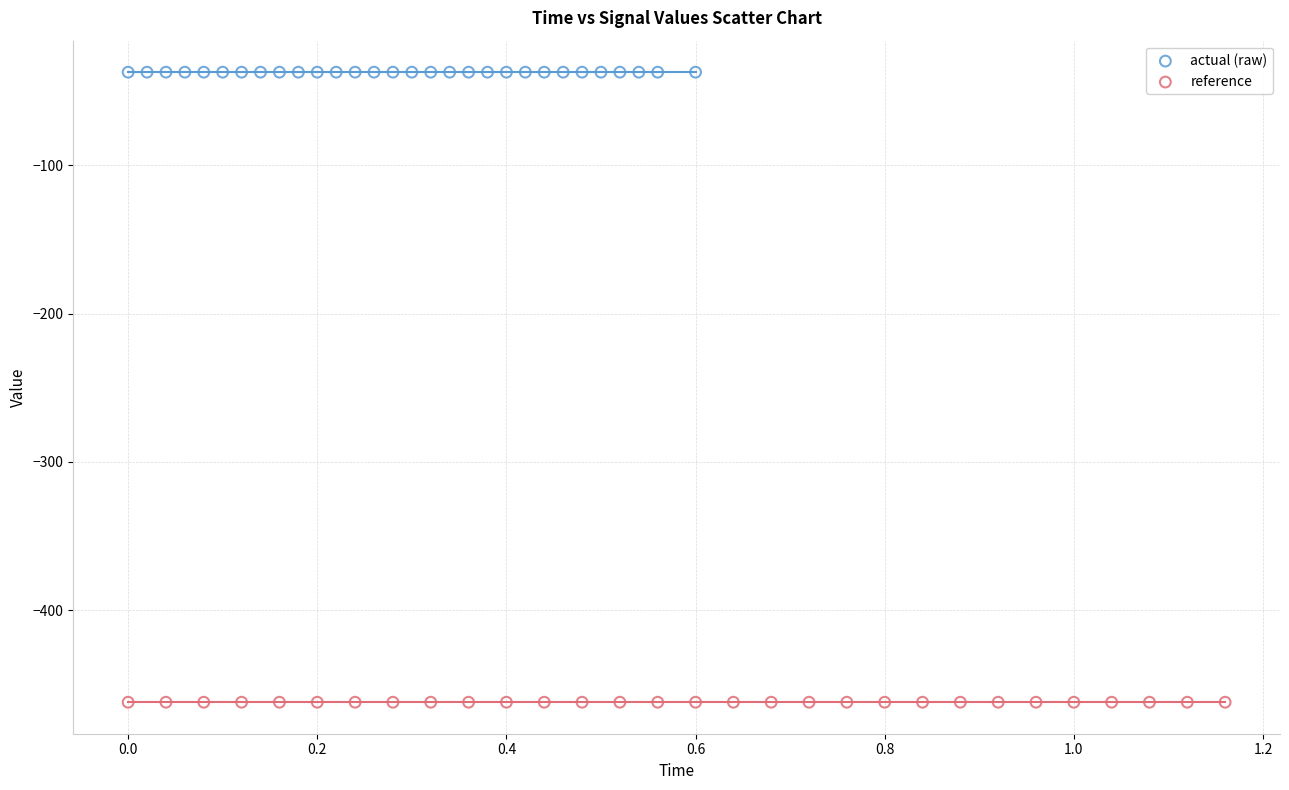

Which series has the largest Y range (max minus min)?

reference